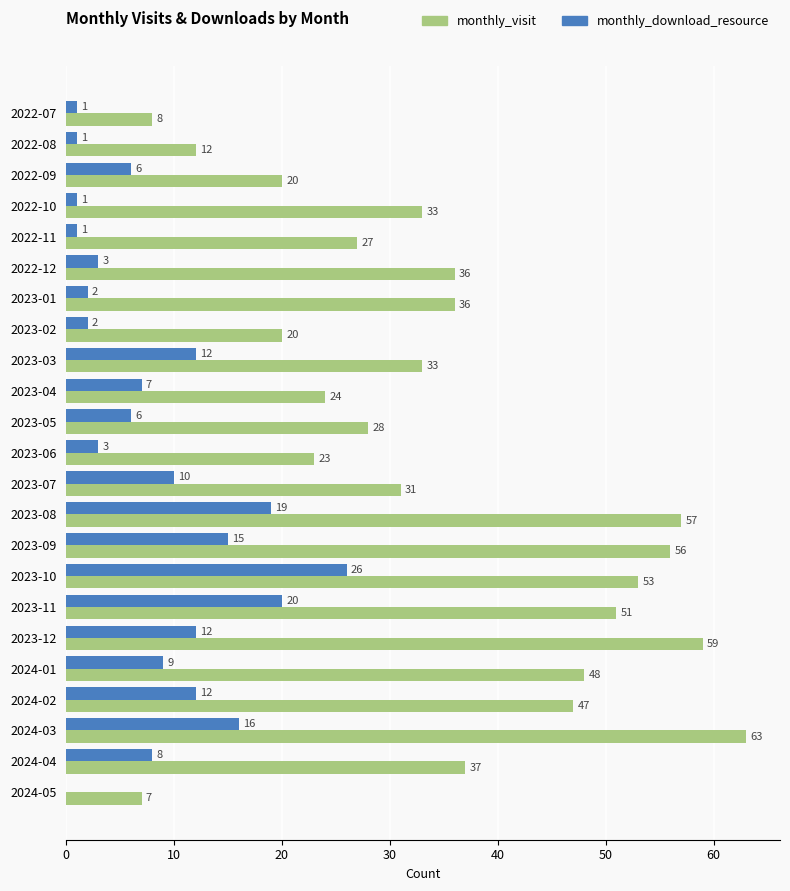

What is the maximum value shown in the chart?

63